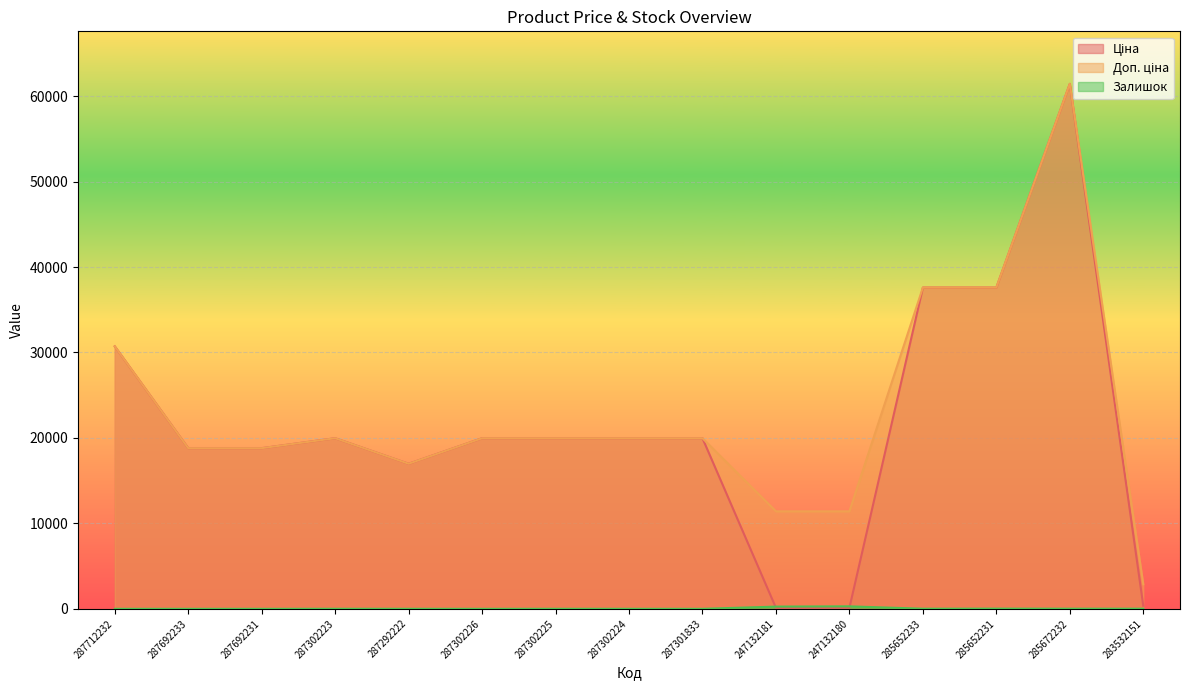

The Ціна series shows 5827.4 at 287302224. True or false?

False